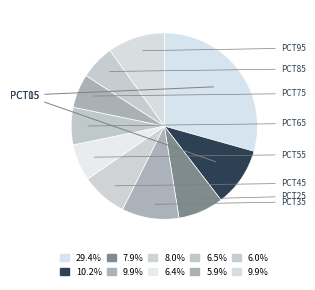

Count the number of slices in the pie.

10